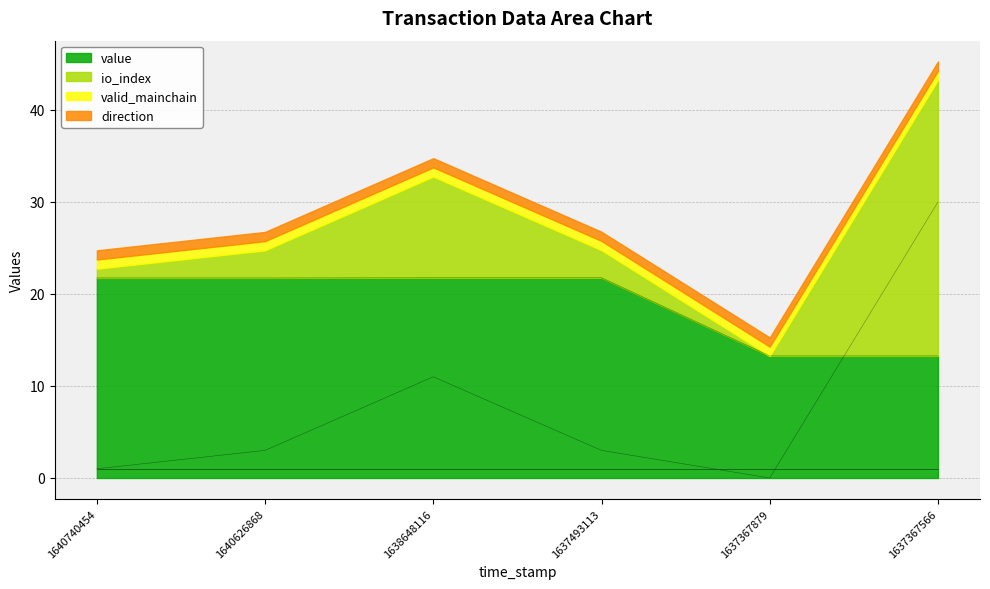

At how many categories does at least one series exceed 29?

1